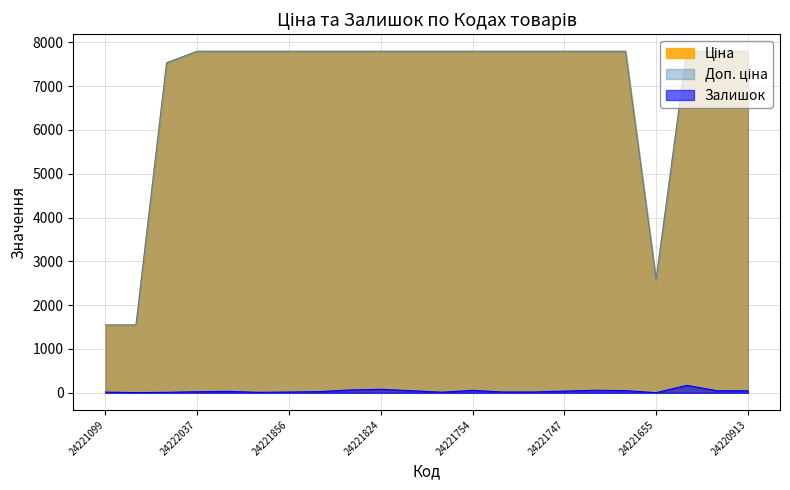

Count the number of data series in this chart.

3